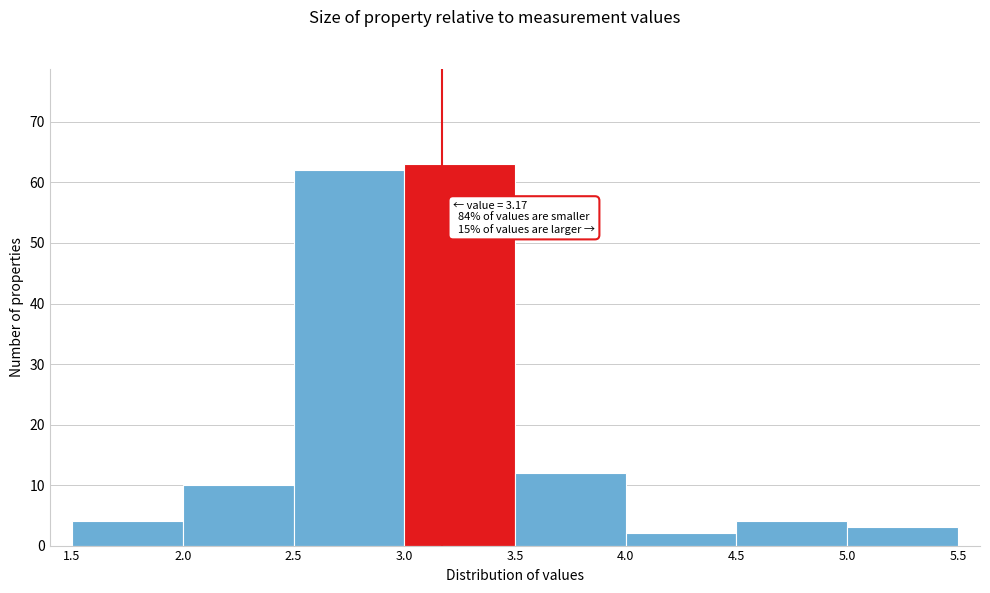

Which range on the x-axis has the tallest bar?

3.0 to 3.5